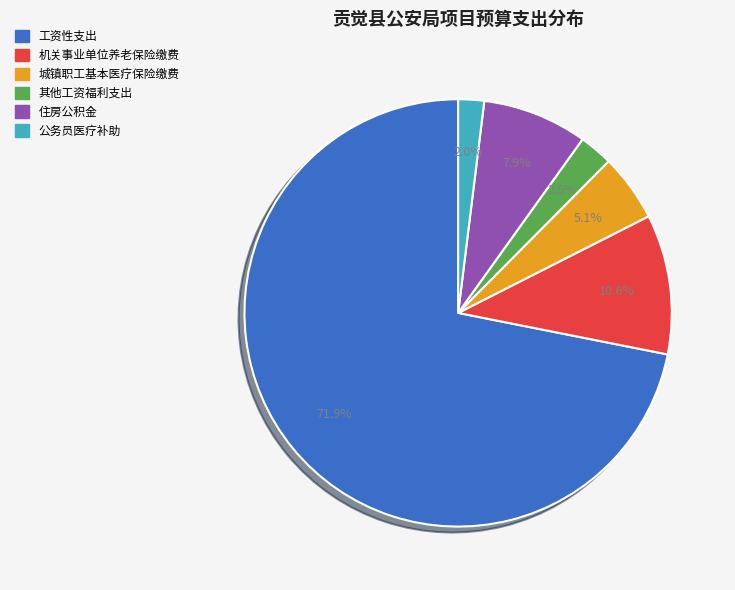

Is there any slice that represents more than half of the pie?

Yes